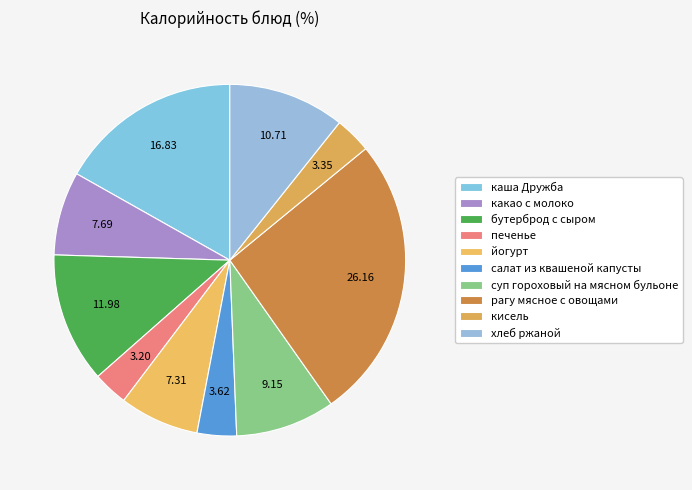

How many segments does this pie chart have?

10